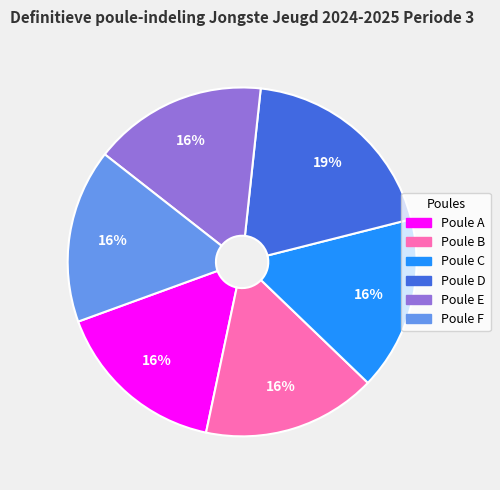

Approximately how many times larger is the value at Poule B compared to Poule F?

1.0